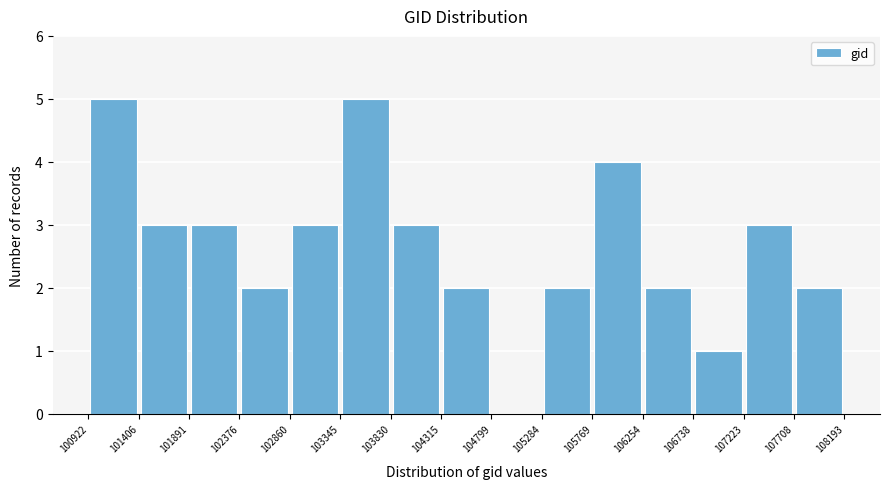

Reading left to right, list every bar in this chart as the range it spans on the x-axis followed by its height. The values are not printed on the chart, so give them approximately, as read against the axis.

100922 to 101406: 5
101406 to 101891: 3
101891 to 102376: 3
102376 to 102860: 2
102860 to 103345: 3
103345 to 103830: 5
103830 to 104315: 3
104315 to 104799: 2
104799 to 105284: 0
105284 to 105769: 2
105769 to 106254: 4
106254 to 106738: 2
106738 to 107223: 1
107223 to 107708: 3
107708 to 108193: 2